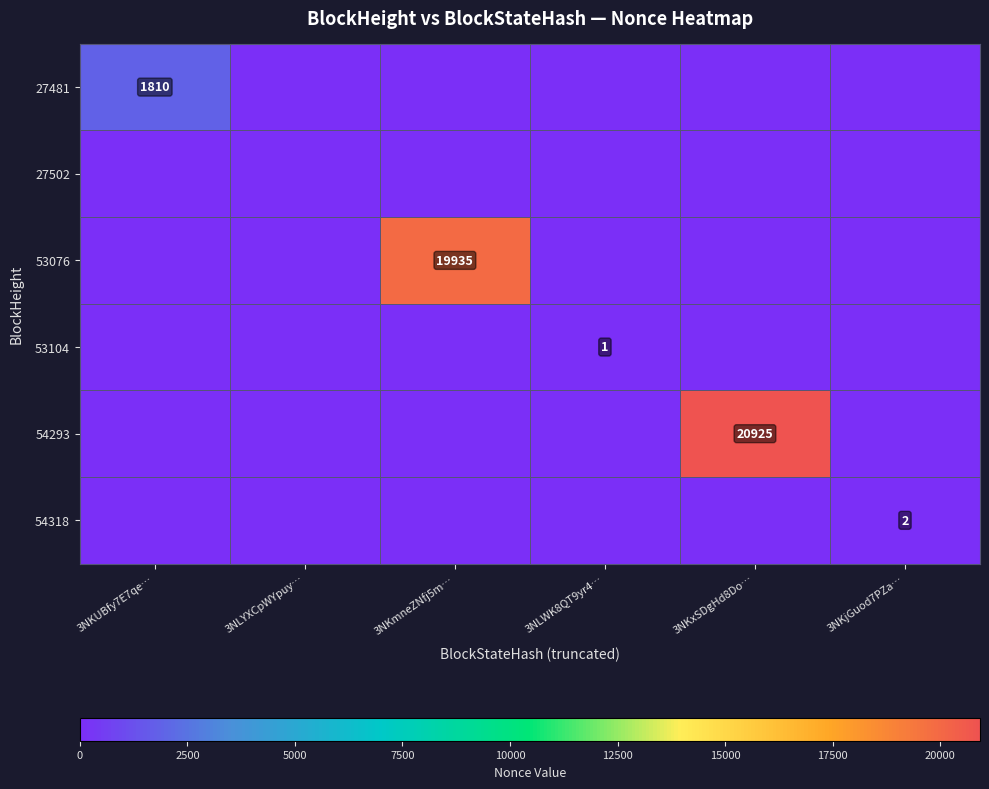

True or false: 53076 has a value of 7228.0 at 3NKmneZNfj5m….

False